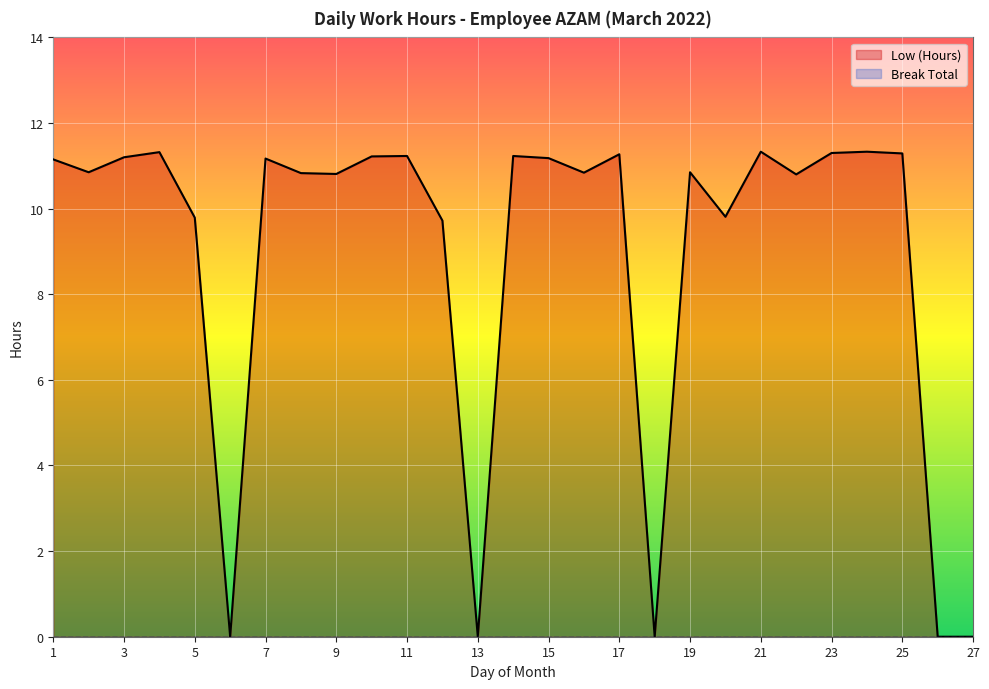

How many values are above zero?

22